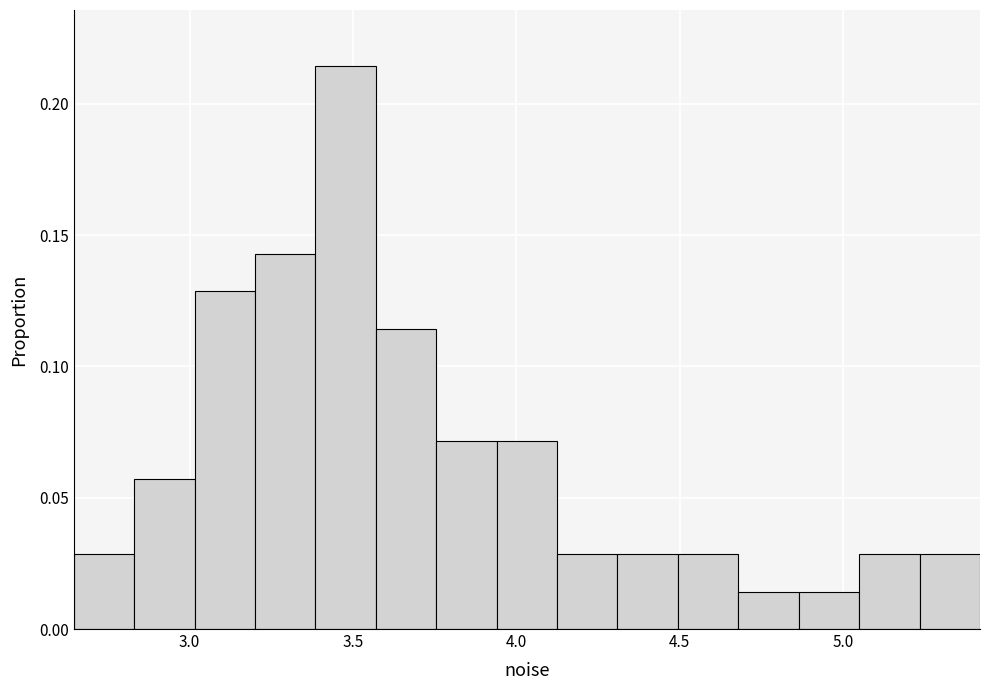

Read against the x-axis, roughly where is the centre of the tallest bar?

3.50